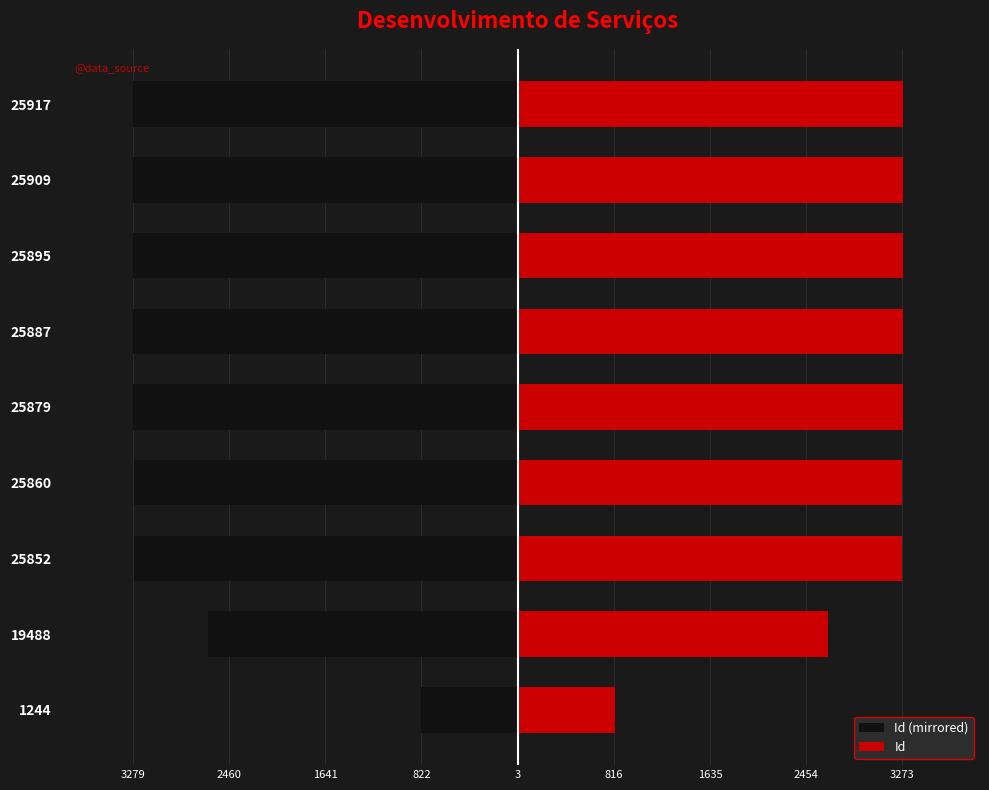

What is the smallest value displayed?

-3279